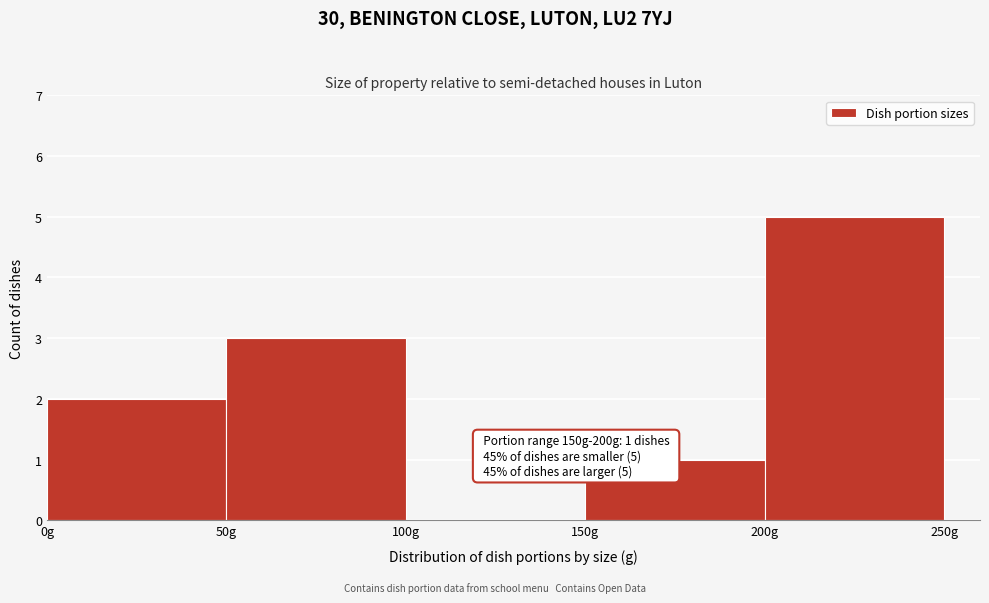

Which range on the x-axis has the tallest bar?

200 to 250